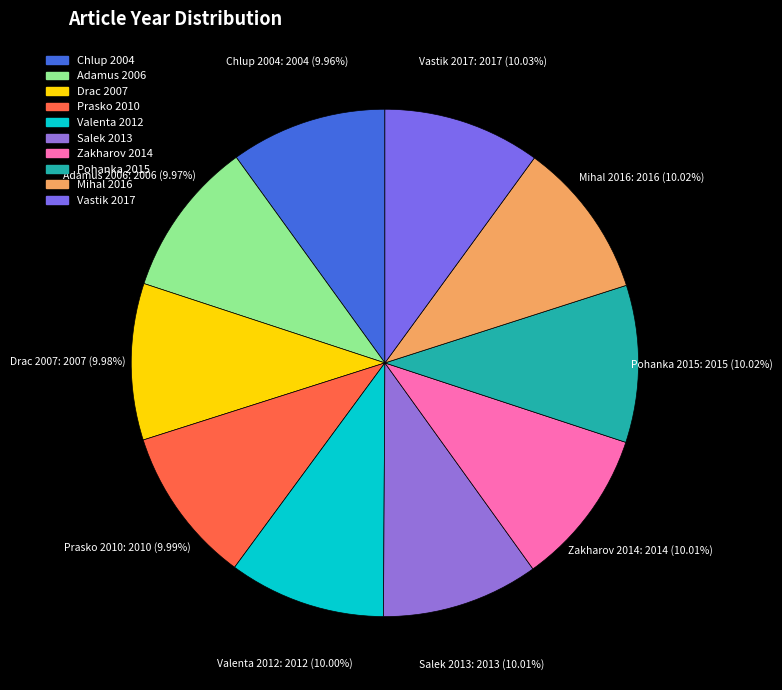

True or false: Salek 2013 accounts for 1% of the total.

False